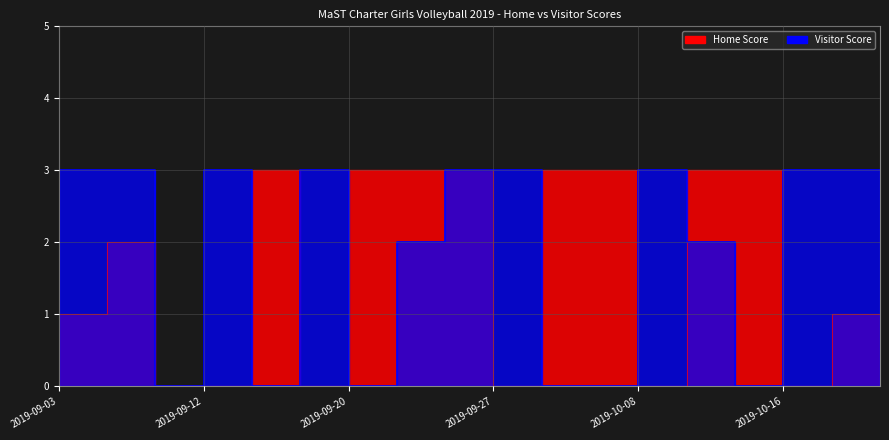

Where do Home Score and Visitor Score first cross each other?

2019-09-12 and 2019-09-13